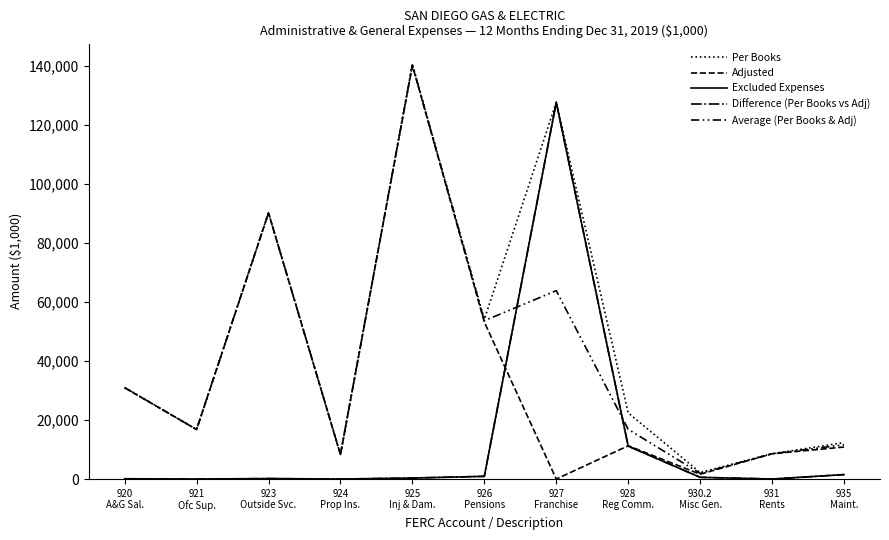

True or false: Excluded Expenses and Average (Per Books & Adj) cross at least once.

True